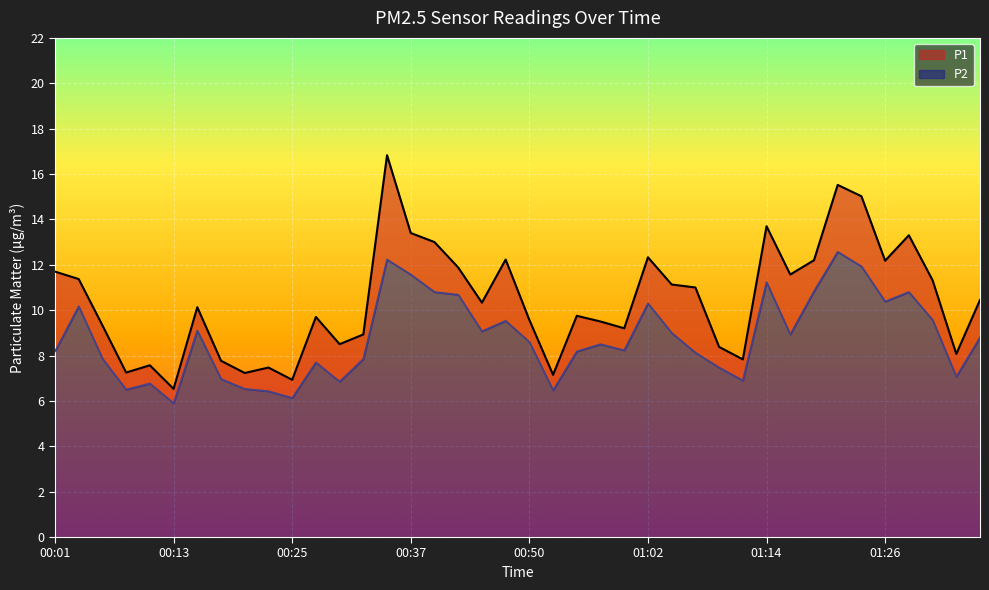

Is it true that P1 equals 6.5 at 01:02?

False